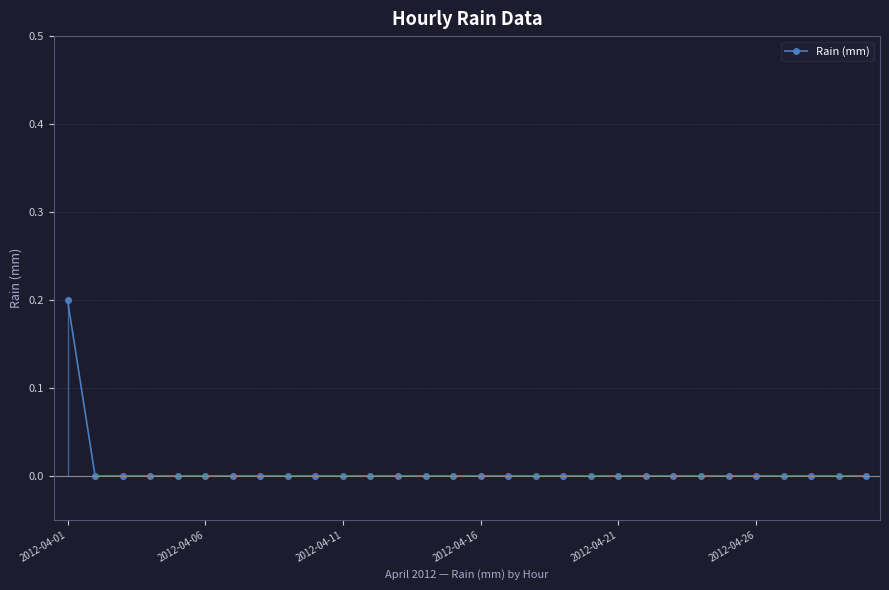

Which category has the highest value in the Rain (mm) series?

2012-04-01